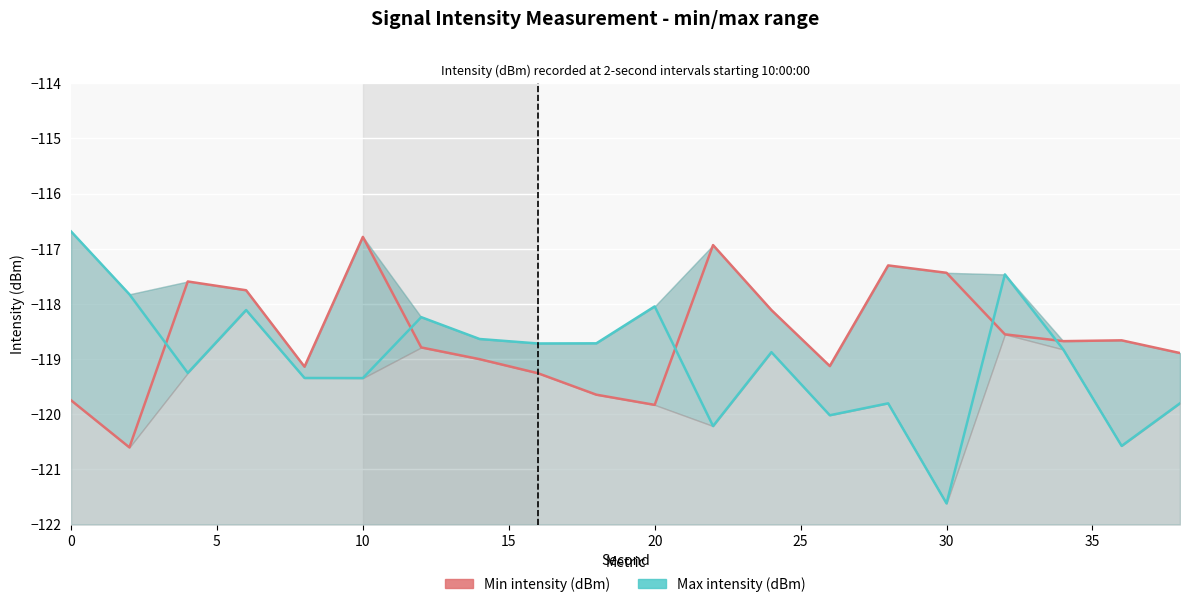

What is the maximum value shown in the chart?

-116.7